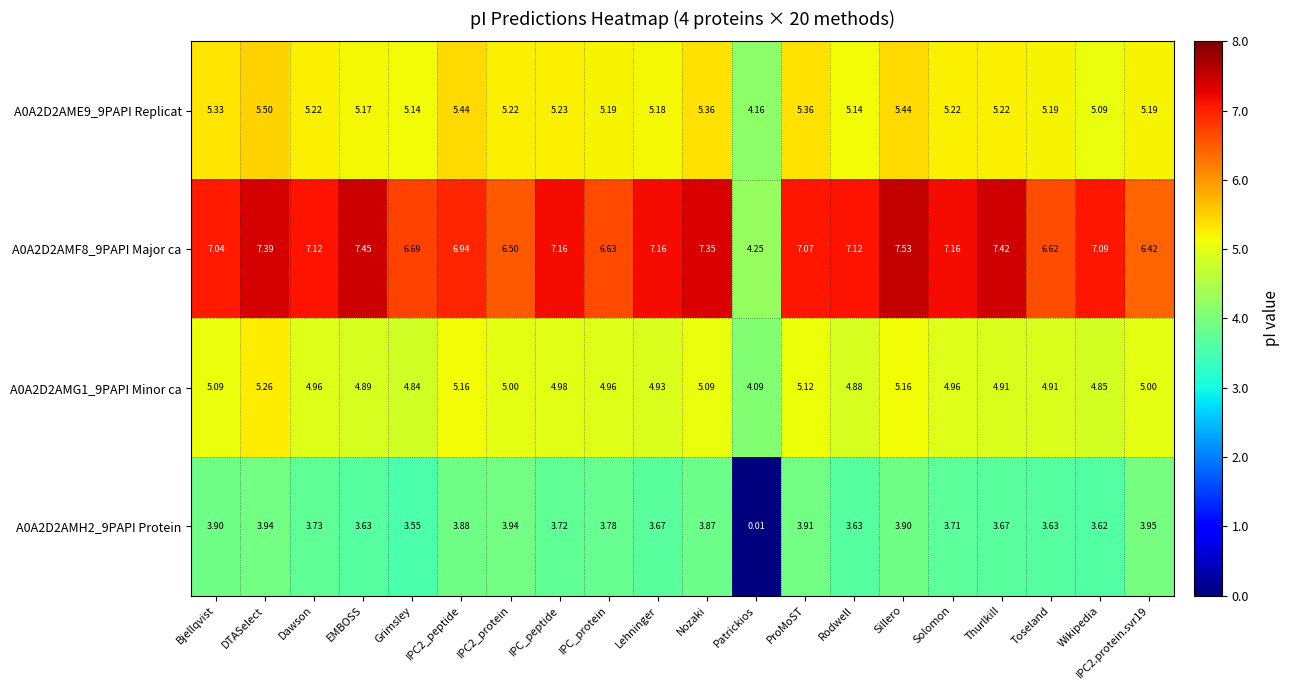

Which label corresponds to the largest value in the chart?

Sillero